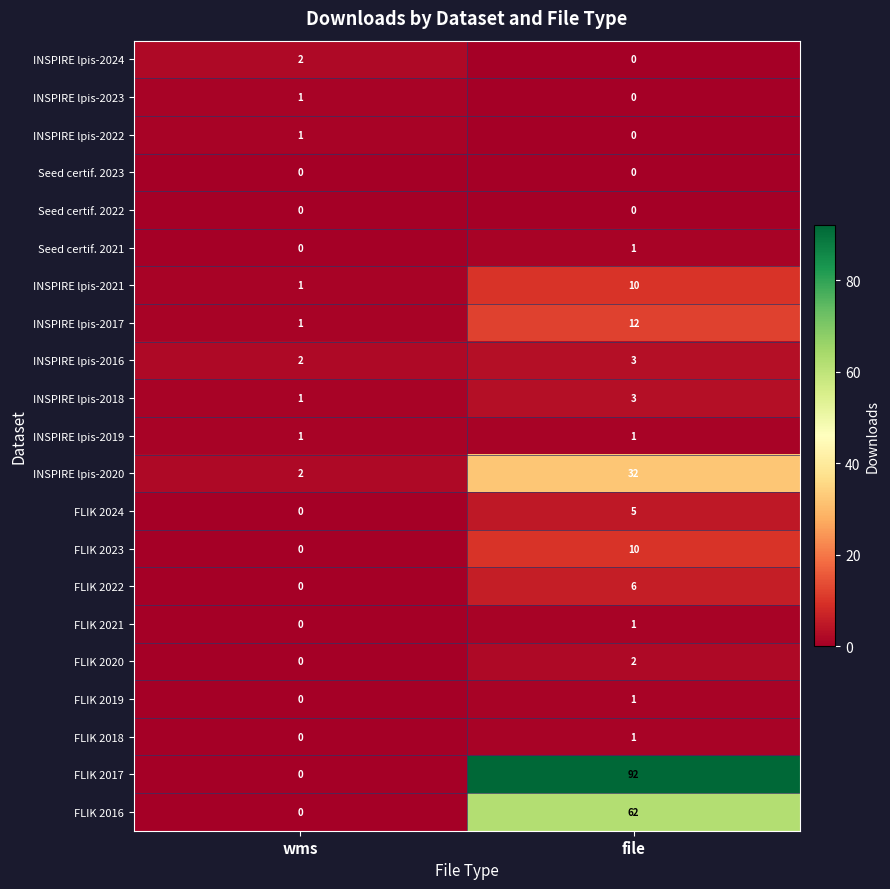

At which category is the sum across all series the highest?

file